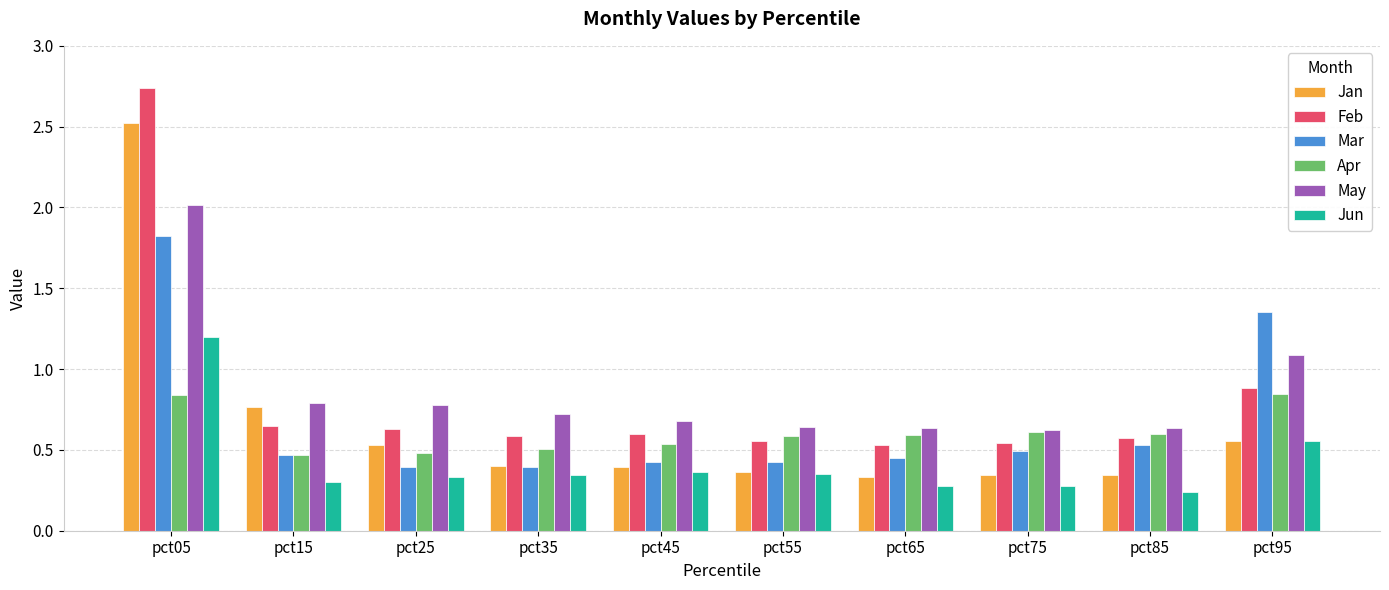

Which series has the widest spread of values?

Feb